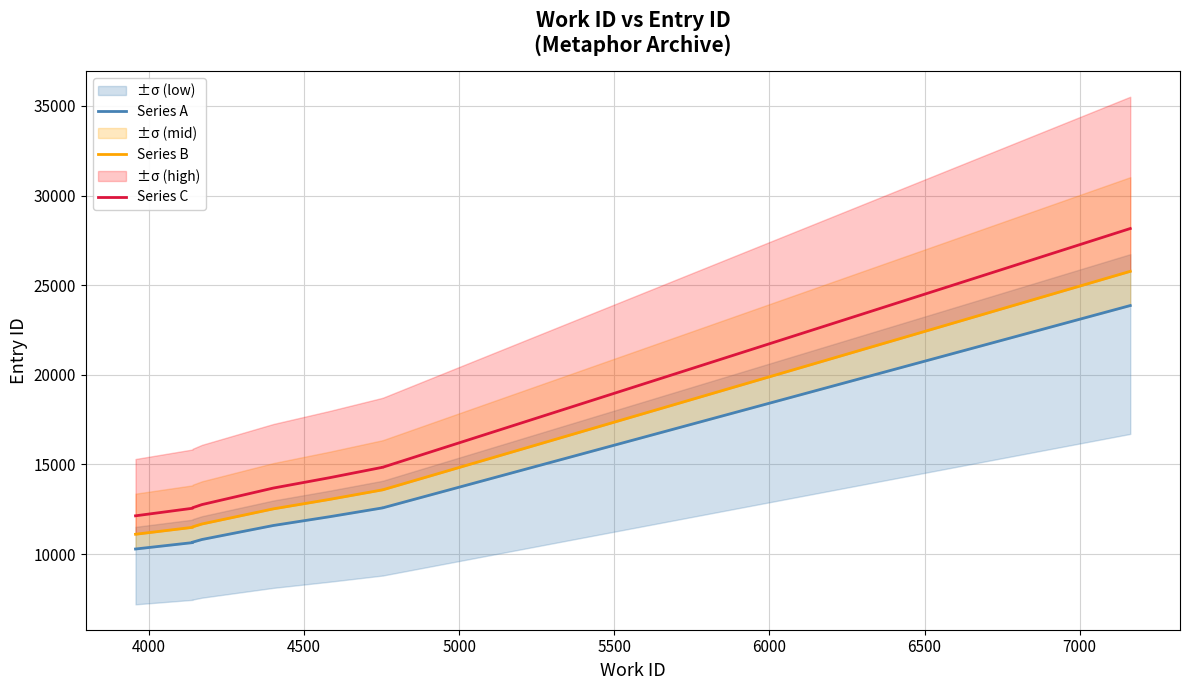

True or false: Series C has more than 2 interior local peaks.

False